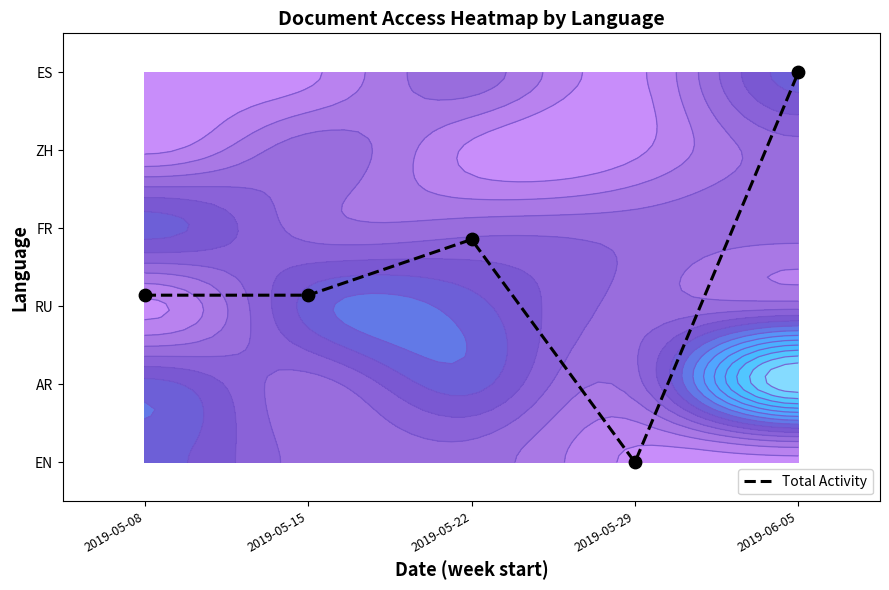

What is the difference between the values at 2019-05-29 and 2019-05-08?

2.1